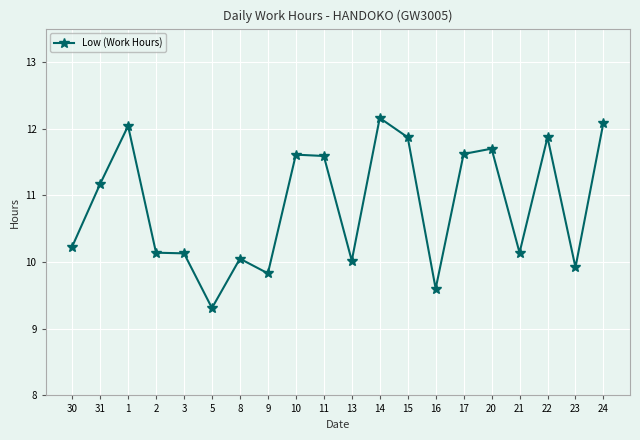

True or false: the data shows 15.4 at 10.

False